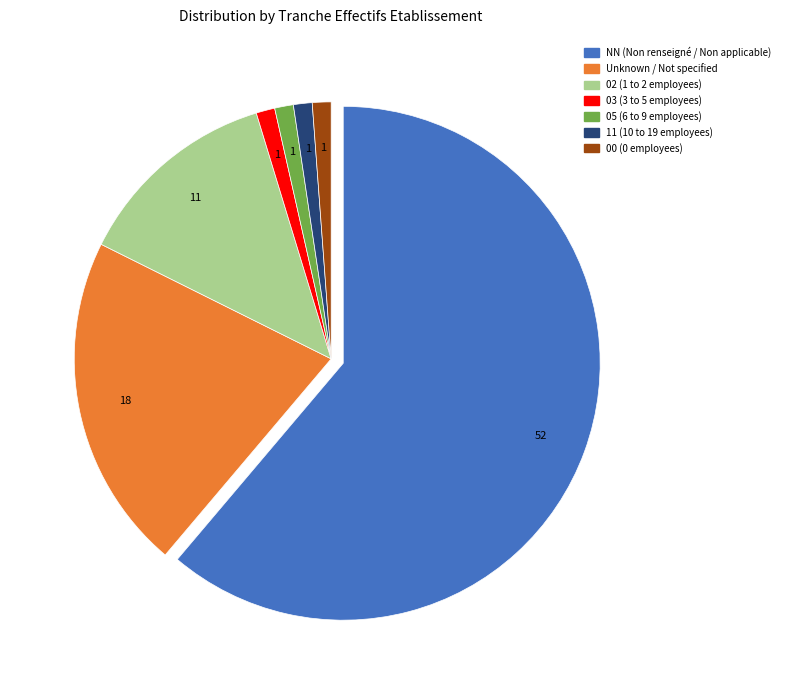

Is there any slice that represents more than half of the pie?

Yes